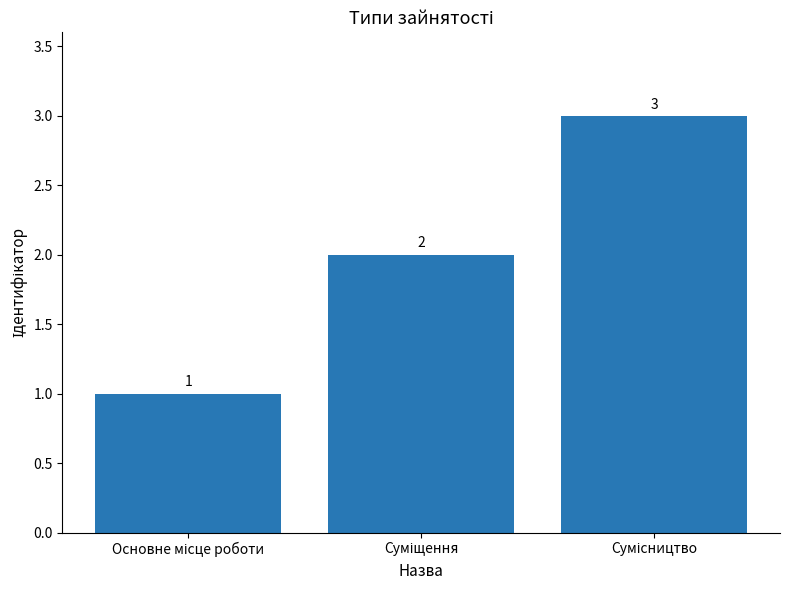

What is the value of the 2nd bar from the left?

2